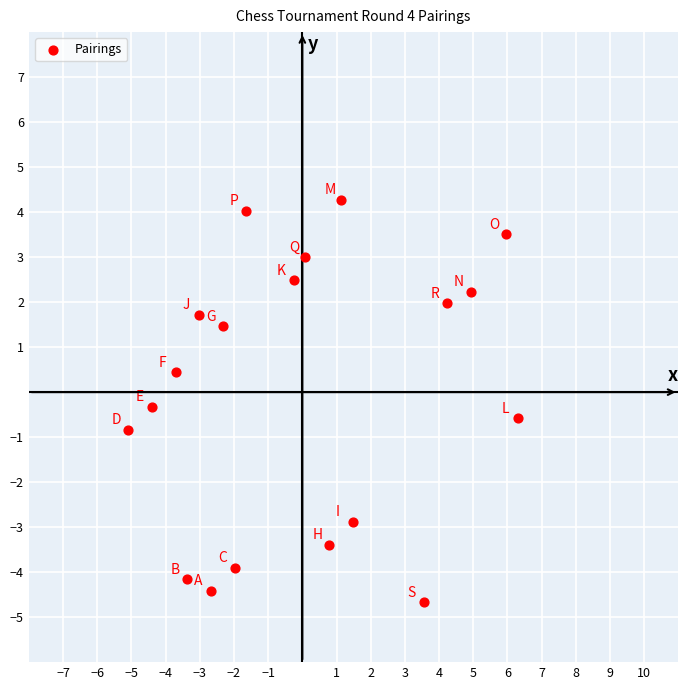

What is the range of X values (max minus min)?

11.4